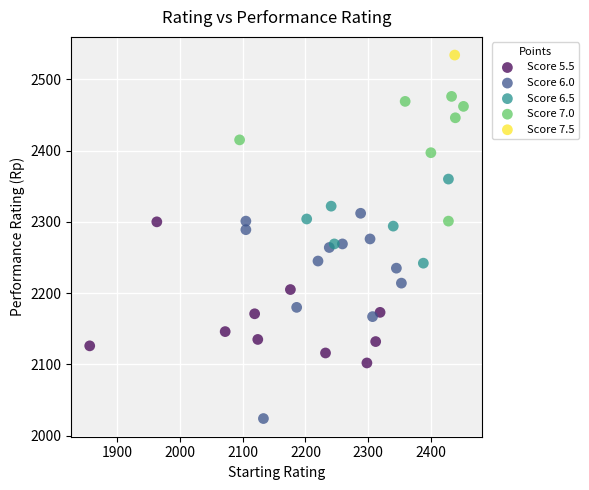

What are all the series names shown in the legend?

Score 5.5, Score 6.0, Score 6.5, Score 7.0, Score 7.5